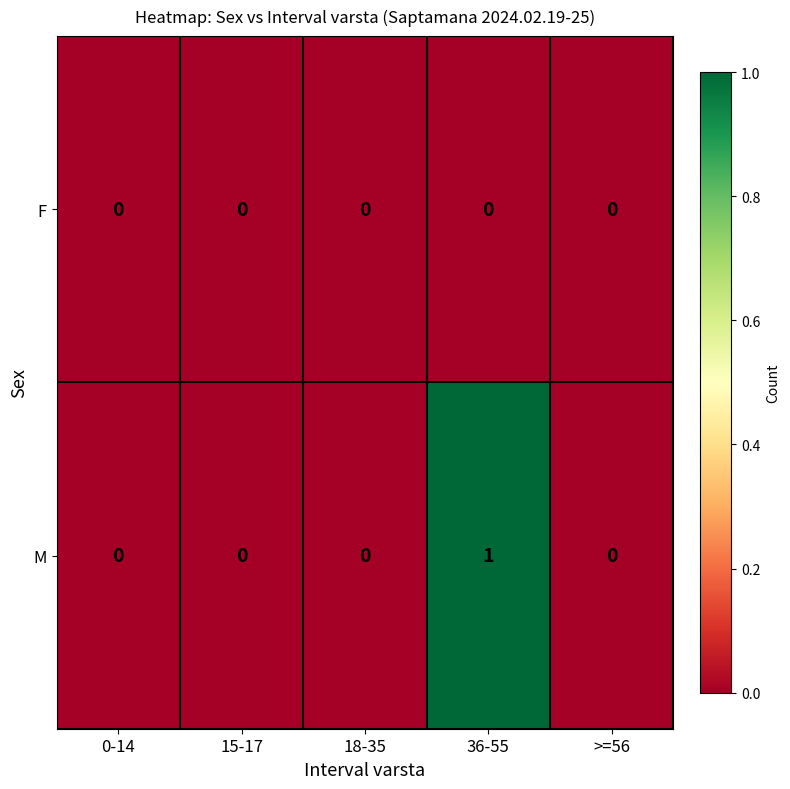

Rank the series by their maximum value, from highest to lowest.

M, F